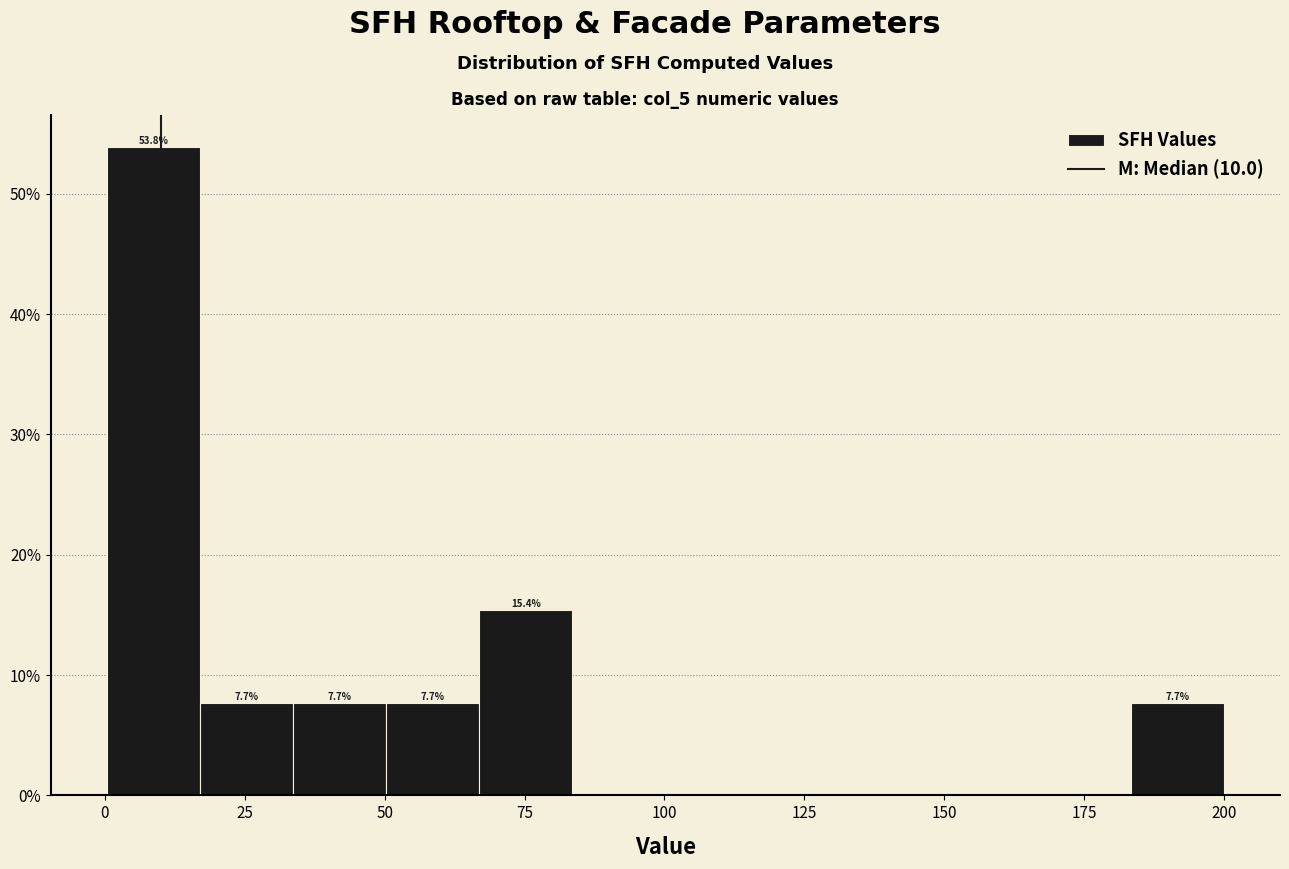

Read against the x-axis, roughly where is the centre of the tallest bar?

10